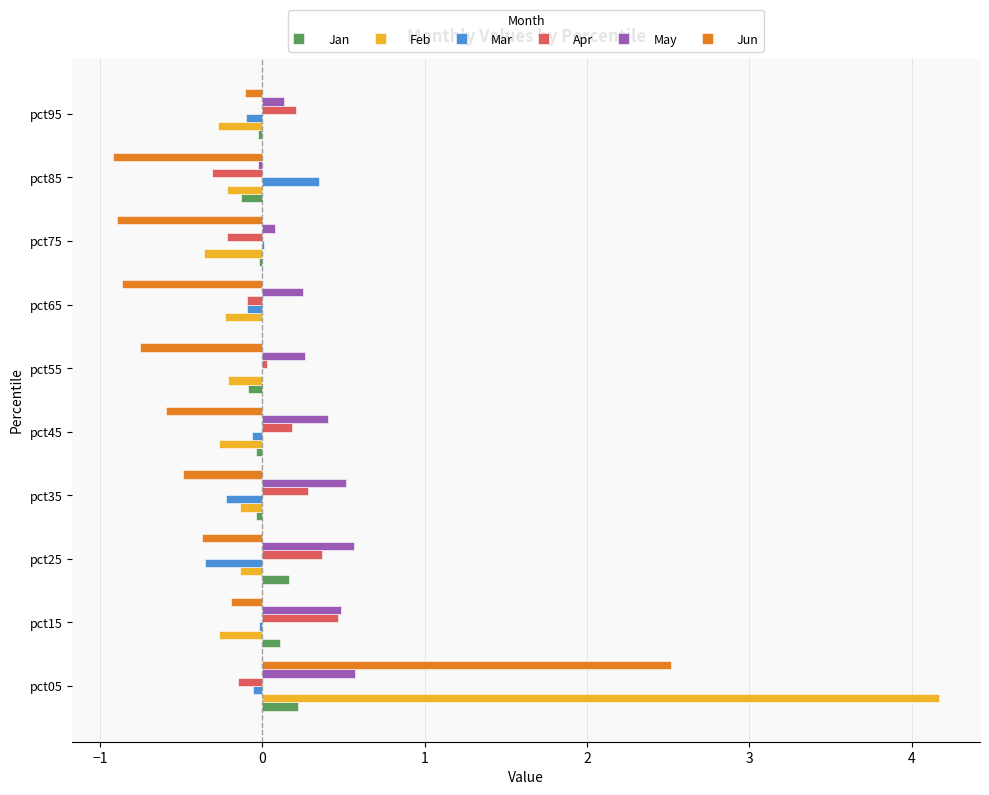

The value of Apr at pct75 is -0.2. True or false?

True